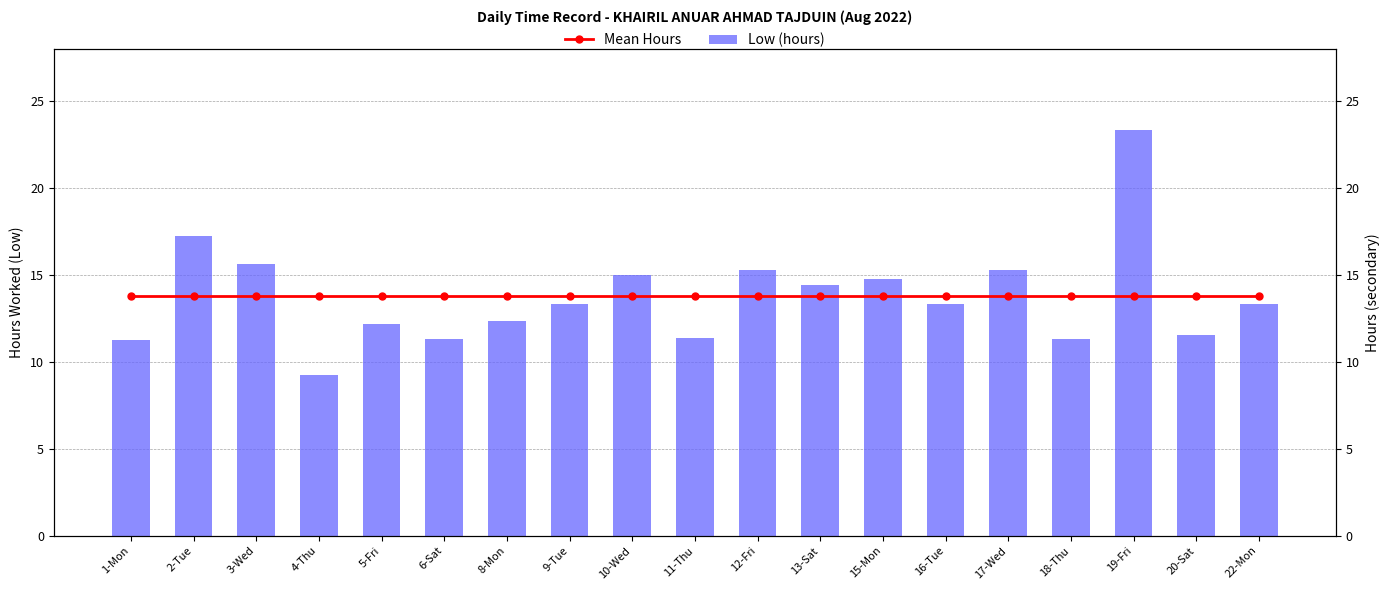

Rank the series at 1-Mon from highest to lowest value.

Mean Hours, Low (hours)